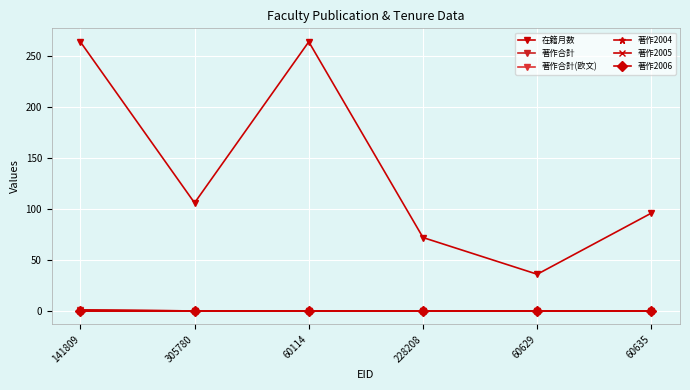

At how many categories does at least one series exceed 150?

2